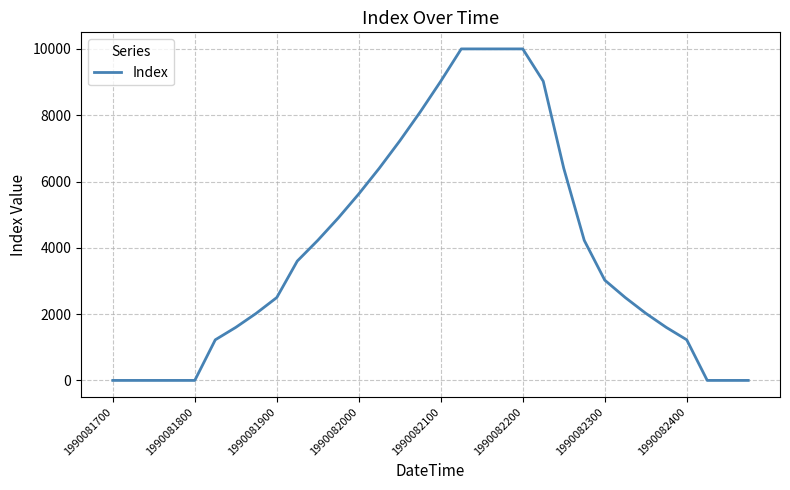

What is the difference between the maximum and minimum values?

10000